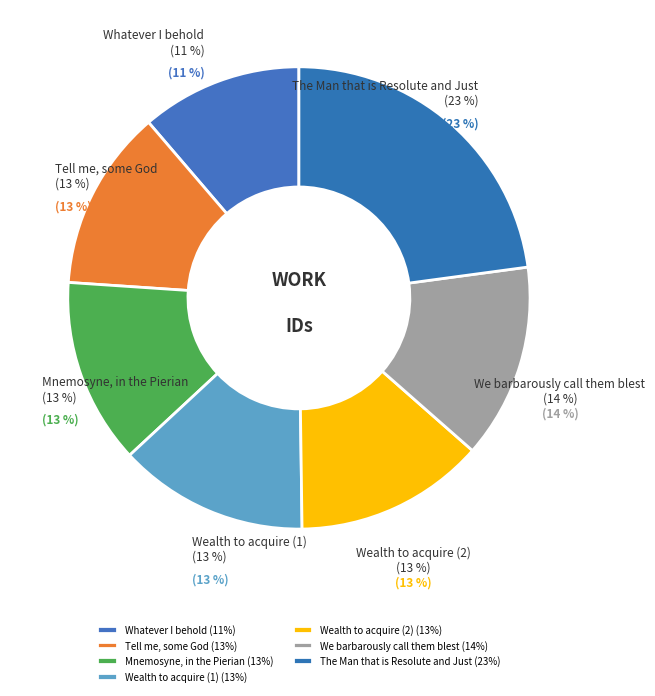

To the nearest percent, what percentage of the pie is Wealth to acquire (1)?

13%